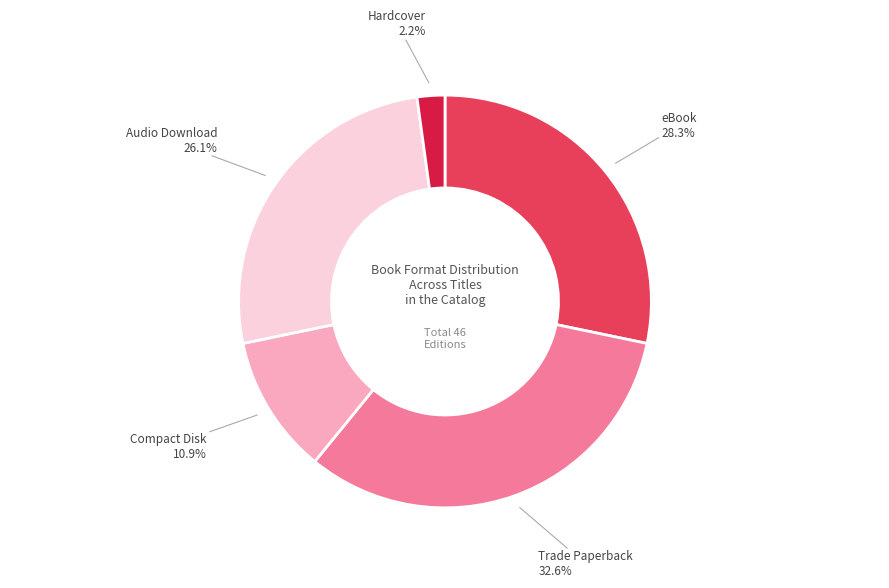

Does any single category account for the majority?

No